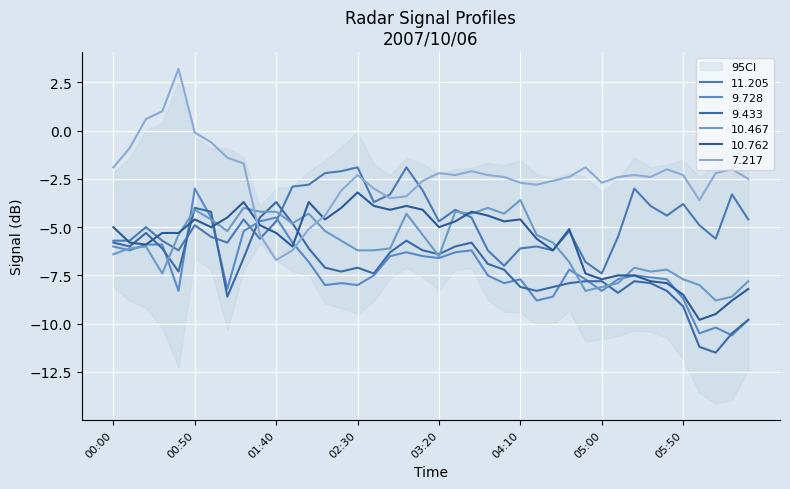

Which has a higher value, 2007/10/06 04:50 or 2007/10/06 04:20?

2007/10/06 04:20